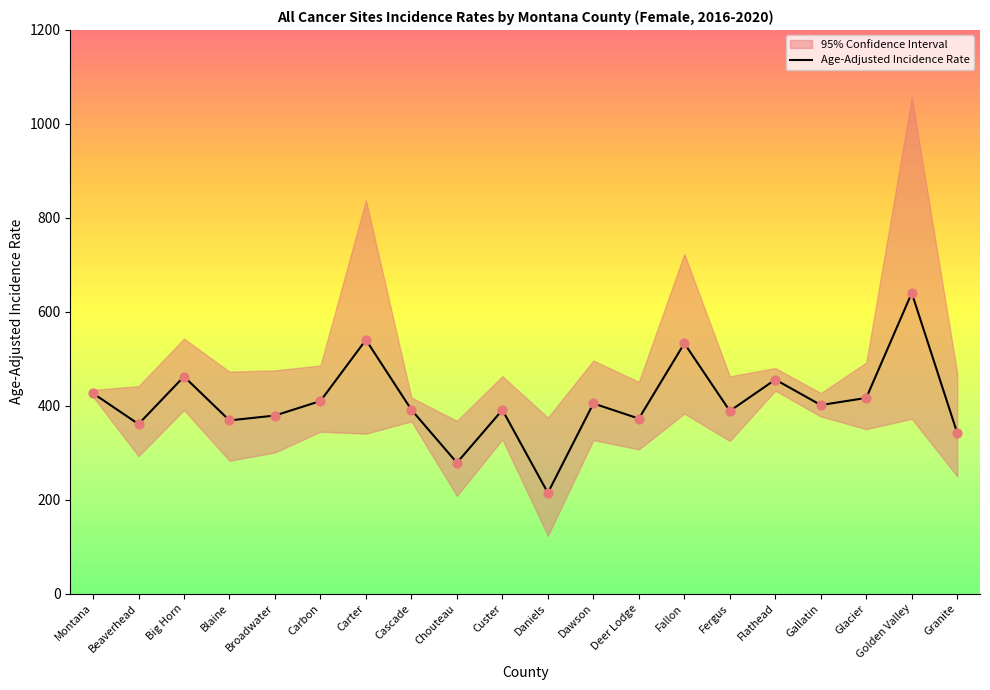

Approximately how many times larger is the value at Daniels compared to Deer Lodge?

0.6